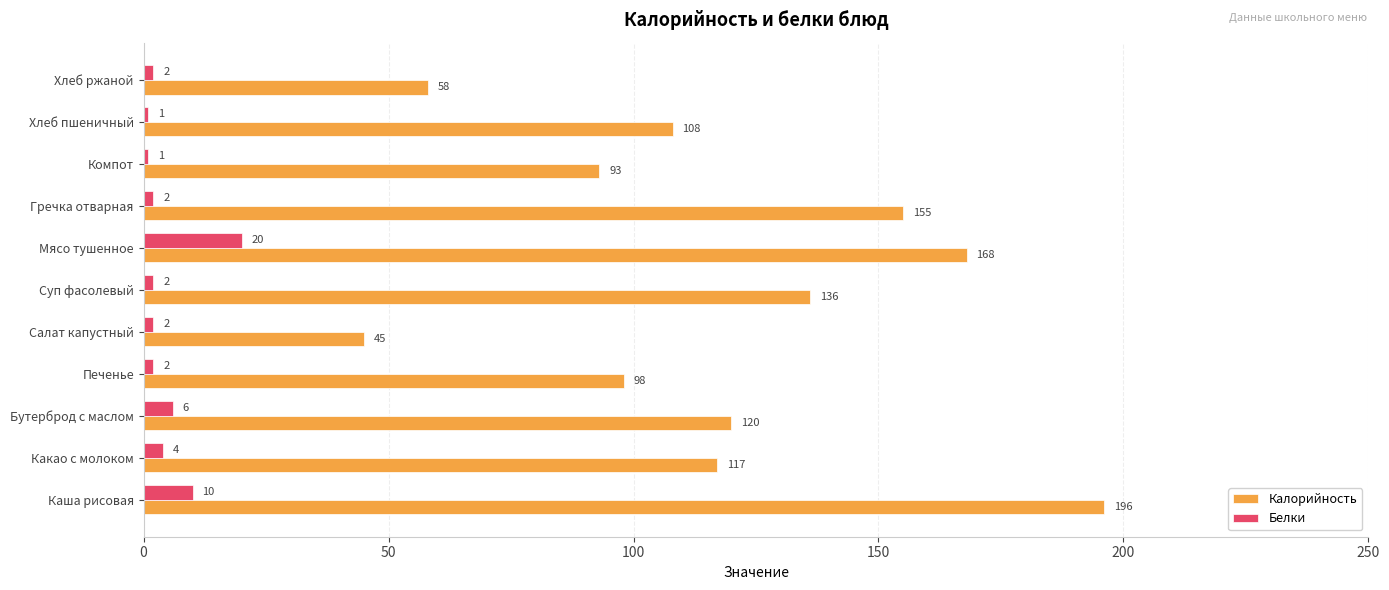

Which series has the largest total across all categories?

Калорийность